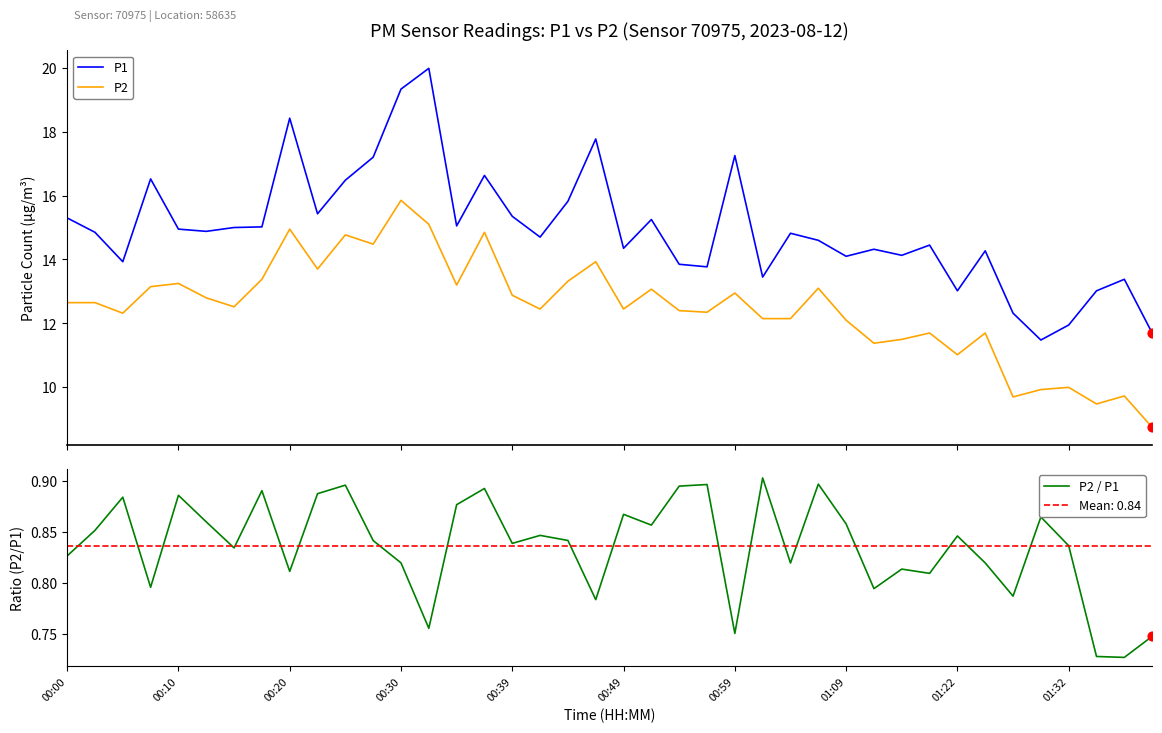

Which series contains the highest Y value?

P1